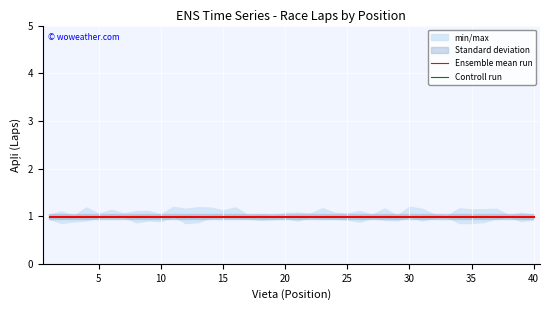

At how many categories does at least one series exceed 0?

40